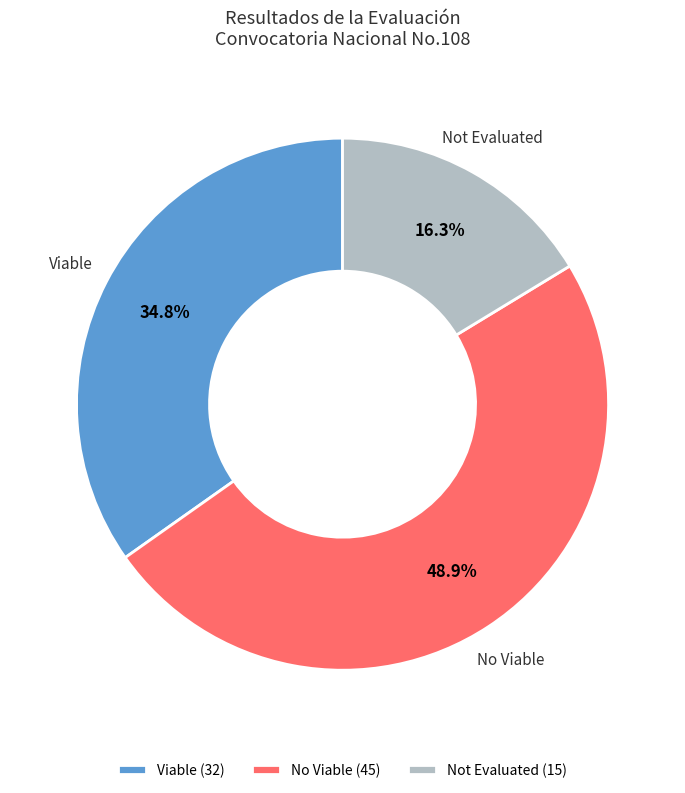

Combined, what portion of the pie is Not Evaluated (15) and Viable (32)?

51.1%